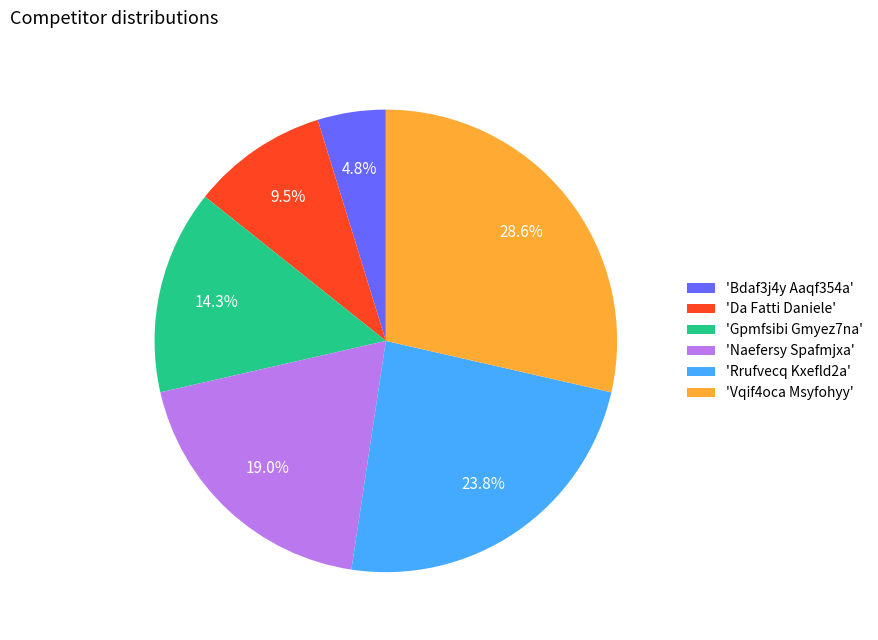

Which slice is the largest?

'Vqif4oca Msyfohyy'